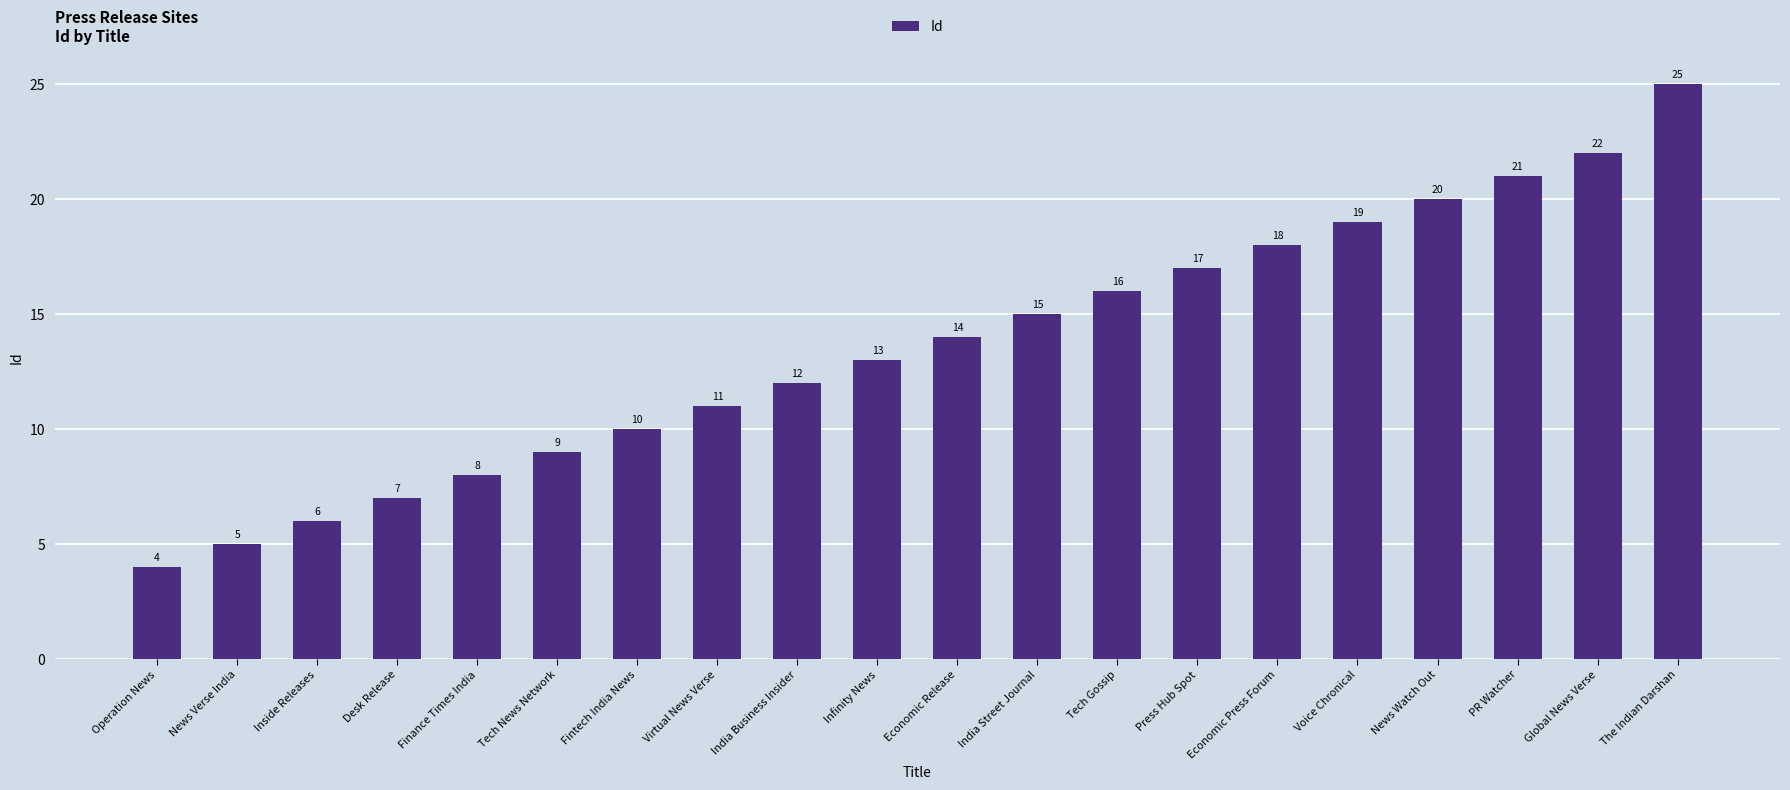

Approximately how many times larger is the value at Economic Press Forum compared to The Indian Darshan?

0.7